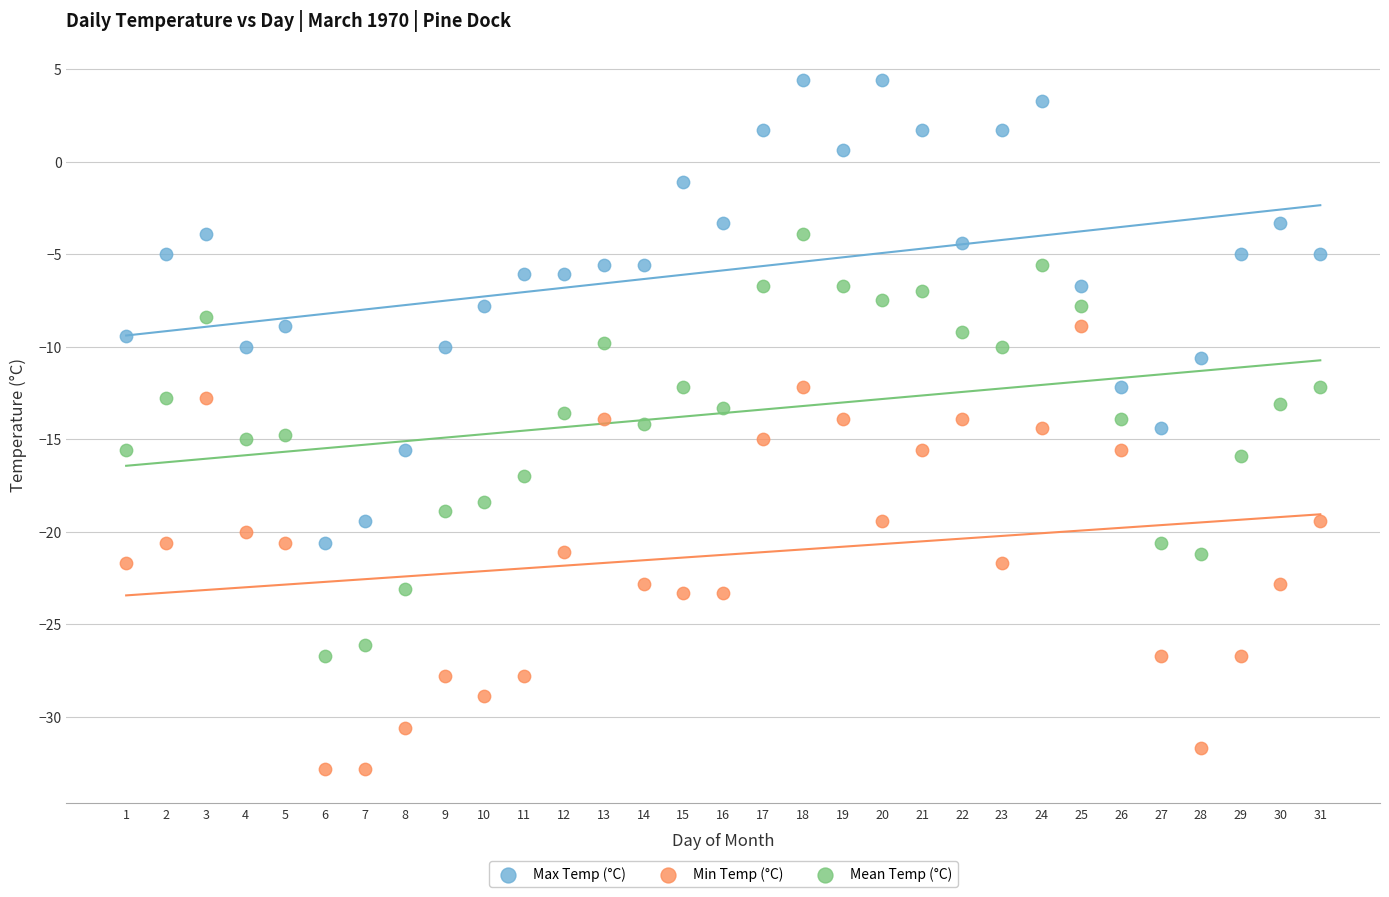

Which series reaches the maximum Y coordinate?

Max Temp (°C)